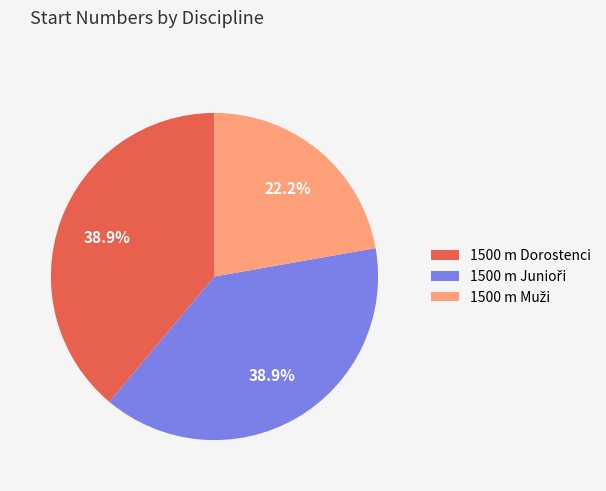

Is there any slice that represents more than half of the pie?

No